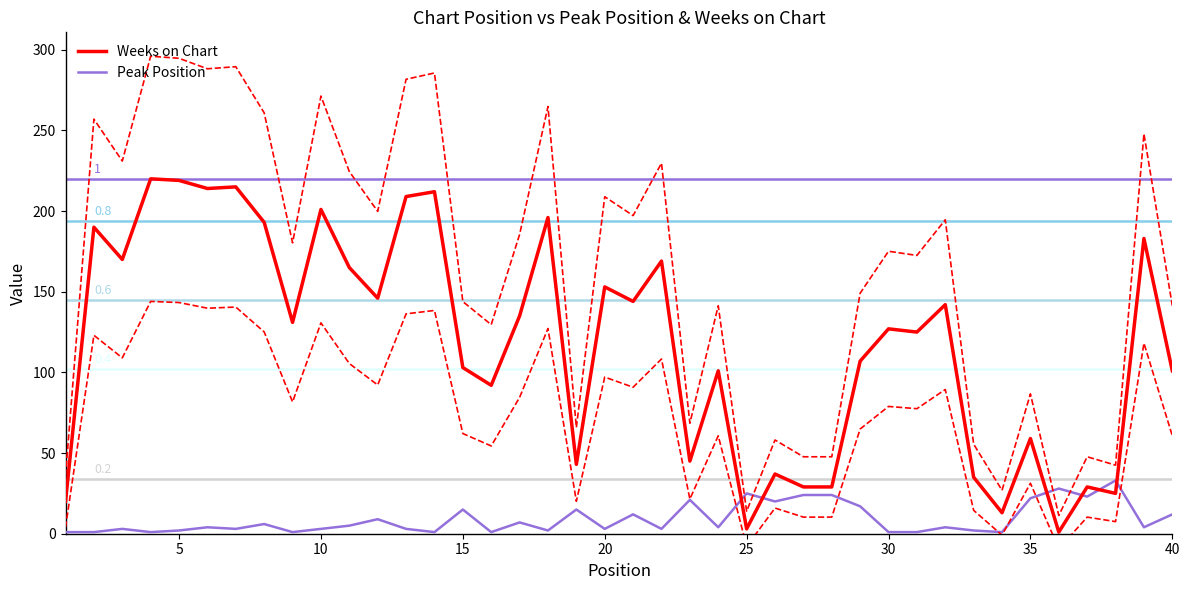

Which series has the largest total across all categories?

Weeks on Chart